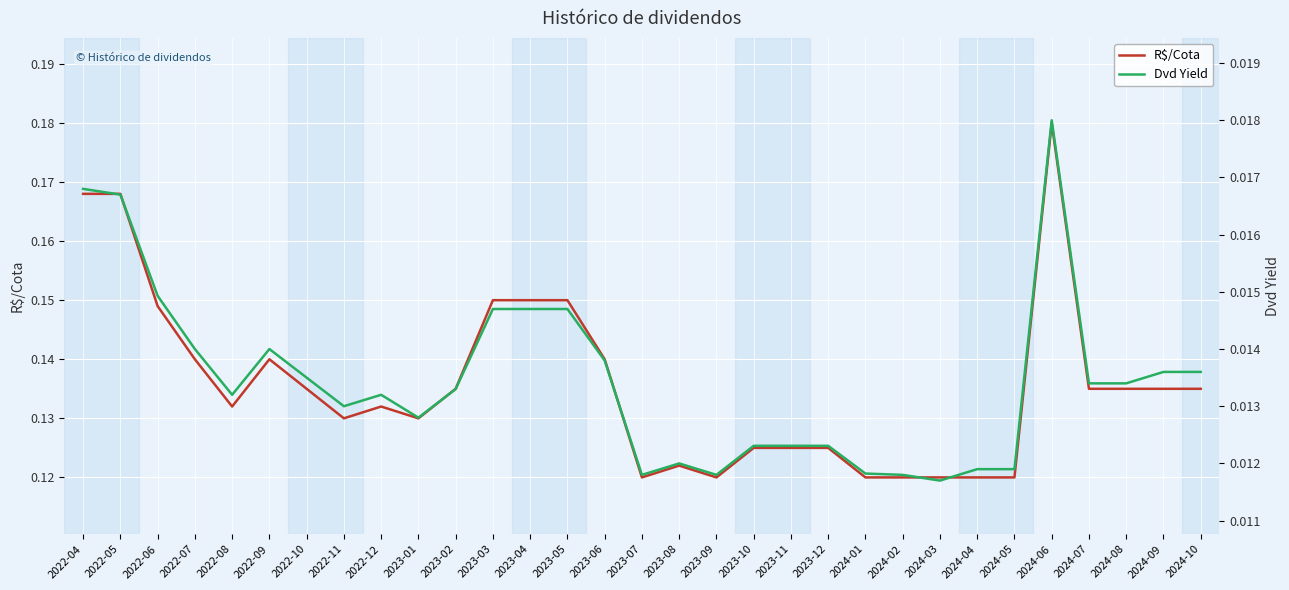

How many R$/Cota values are between 0 and 1?

31